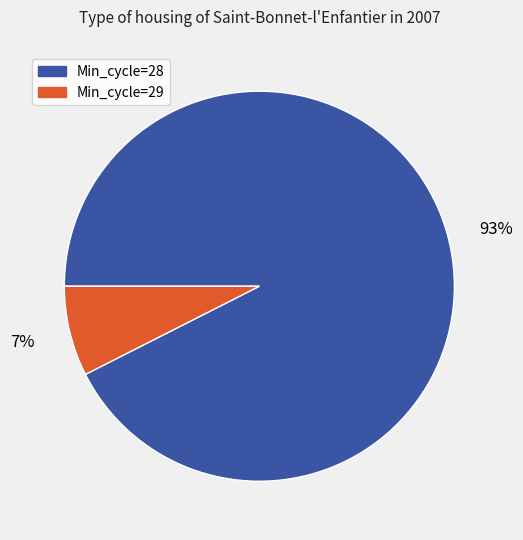

Which slice is the largest?

Min_cycle=28